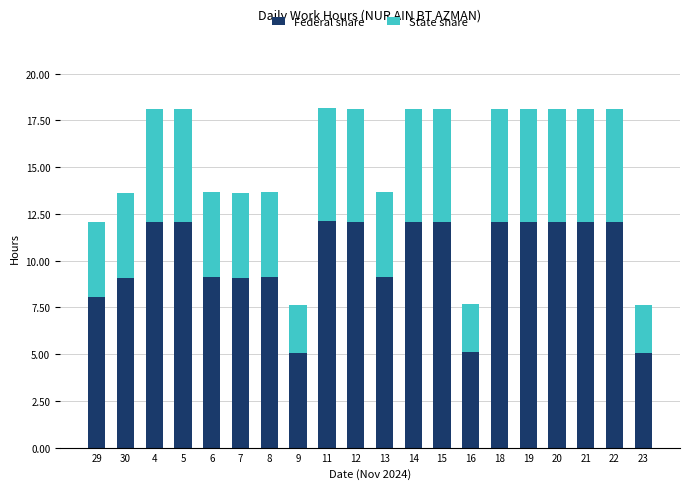

What is the average value of the Federal share series?

10.1